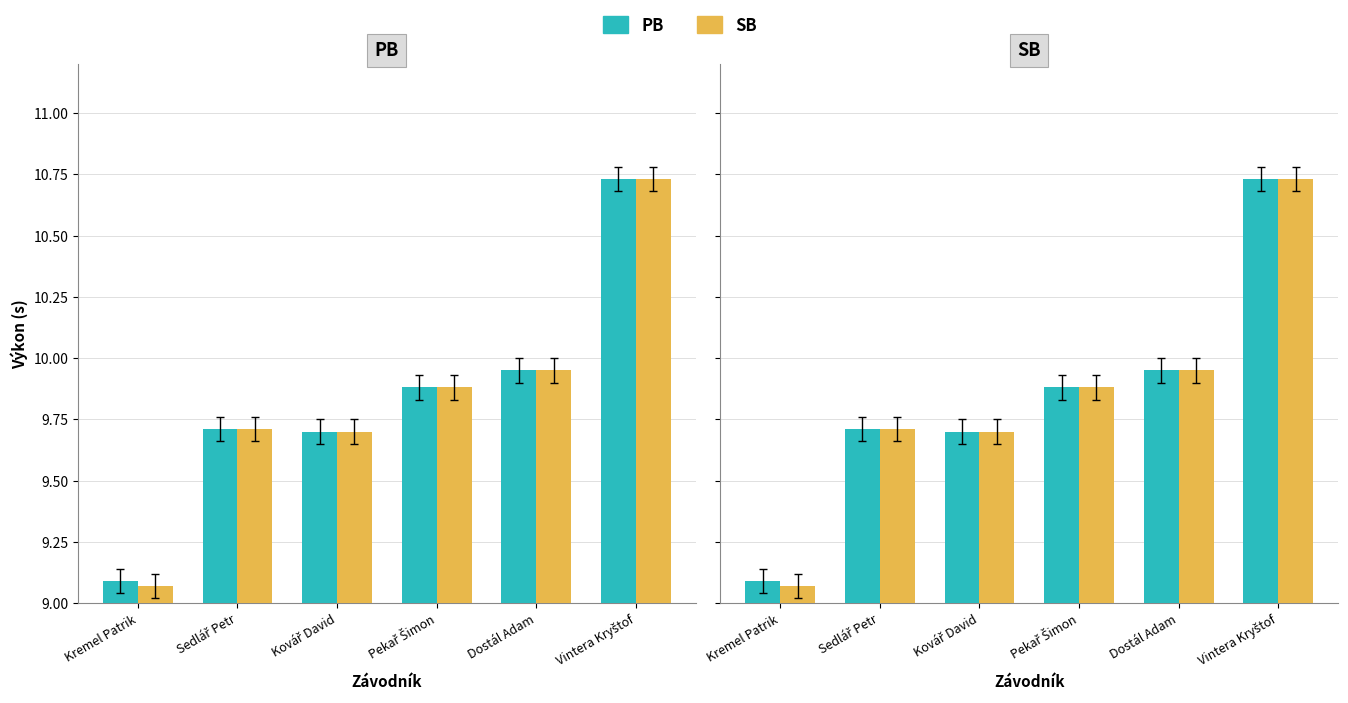

What are all the series names shown in the legend?

PB, SB